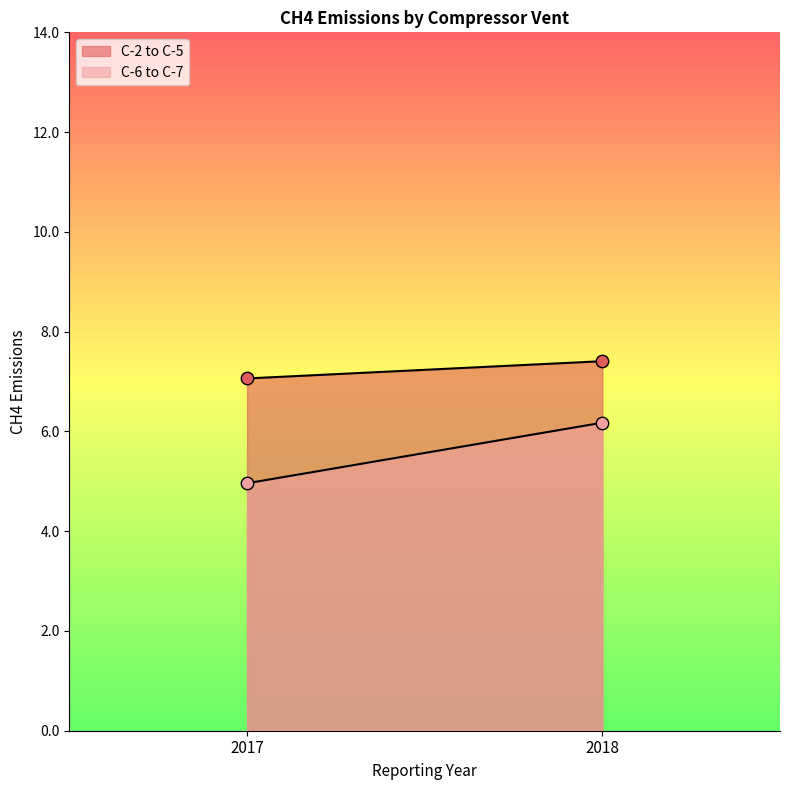

Is the value of C-6 to C-7 at 2017 greater than the value of C-2 to C-5 at 2018?

No